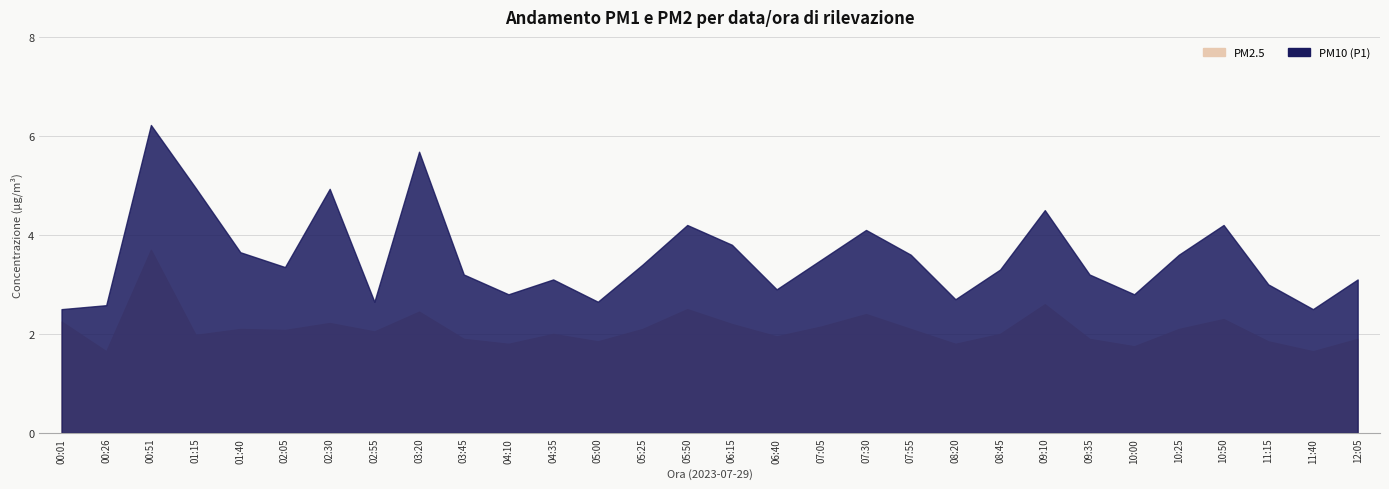

At which category is the sum across all series the highest?

00:51